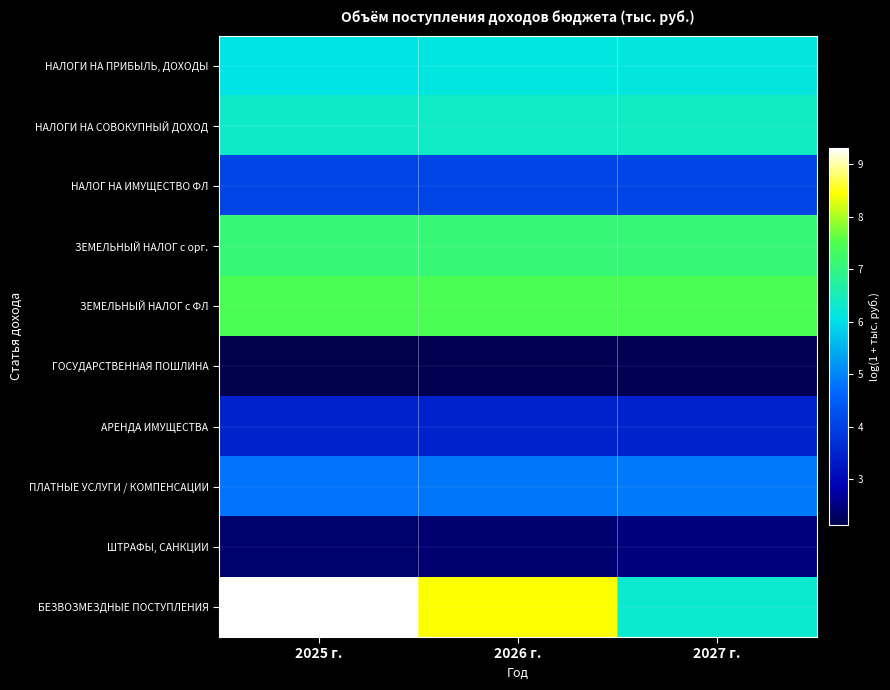

What is the difference between the highest and lowest values at 2025 г.?

7.2